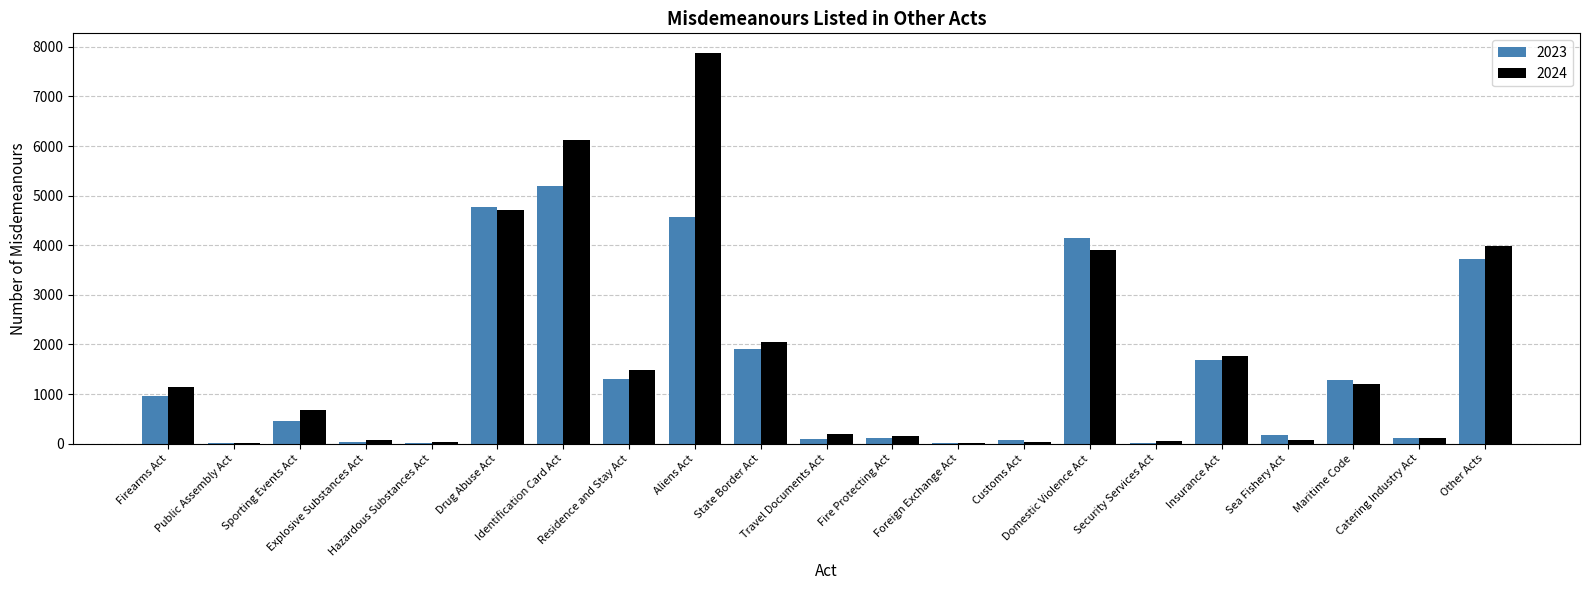

Reading left to right, what are all the values shown in this chart?

2023: Firearms Act=957	Public Assembly Act=16	Sporting Events Act=449	Explosive Substances Act=29	Hazardous Substances Act=7	Drug Abuse Act=4762	Identification Card Act=5197	Residence and Stay Act=1296	Aliens Act=4575	State Border Act=1913	Travel Documents Act=88	Fire Protecting Act=121	Foreign Exchange Act=12	Customs Act=69	Domestic Violence Act=4142	Security Services Act=21	Insurance Act=1677	Sea Fishery Act=171	Maritime Code=1280	Catering Industry Act=115	Other Acts=3717
2024: Firearms Act=1139	Public Assembly Act=21	Sporting Events Act=676	Explosive Substances Act=63	Hazardous Substances Act=31	Drug Abuse Act=4701	Identification Card Act=6132	Residence and Stay Act=1476	Aliens Act=7879	State Border Act=2043	Travel Documents Act=187	Fire Protecting Act=161	Foreign Exchange Act=3	Customs Act=30	Domestic Violence Act=3904	Security Services Act=51	Insurance Act=1768	Sea Fishery Act=79	Maritime Code=1201	Catering Industry Act=112	Other Acts=3980